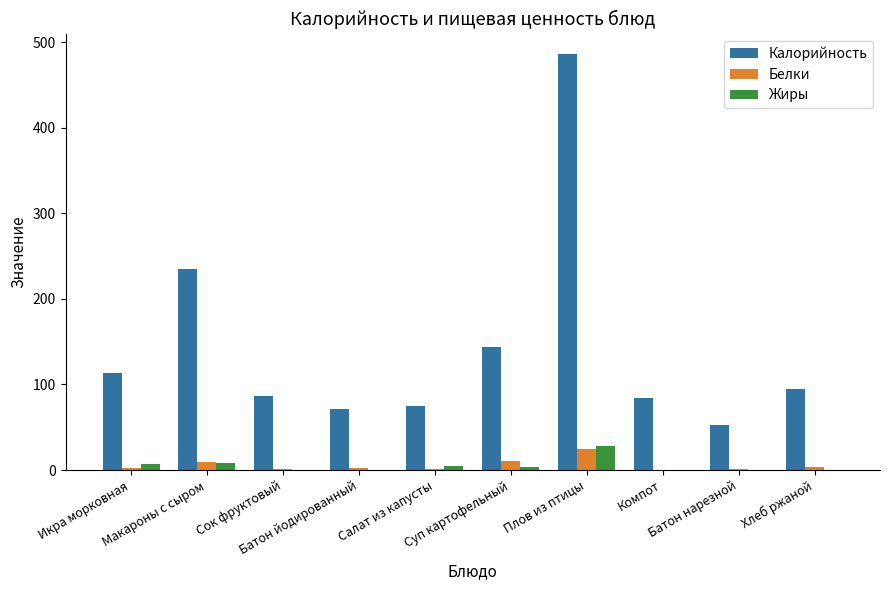

How many data points does each series have?

10